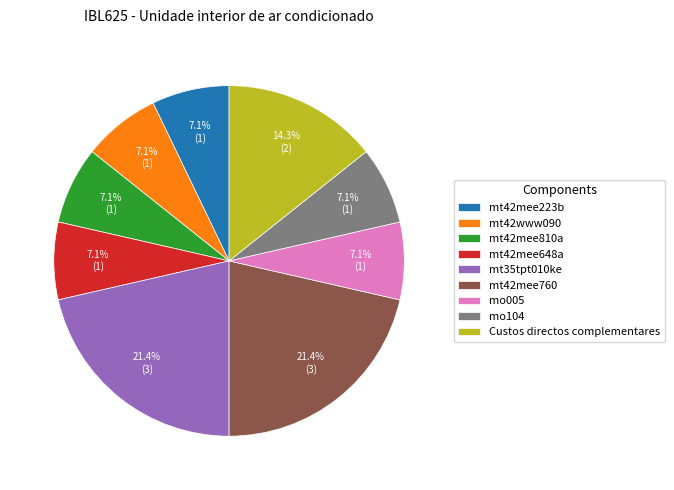

What percentage is the mt35tpt010ke slice, to the nearest percent?

21%